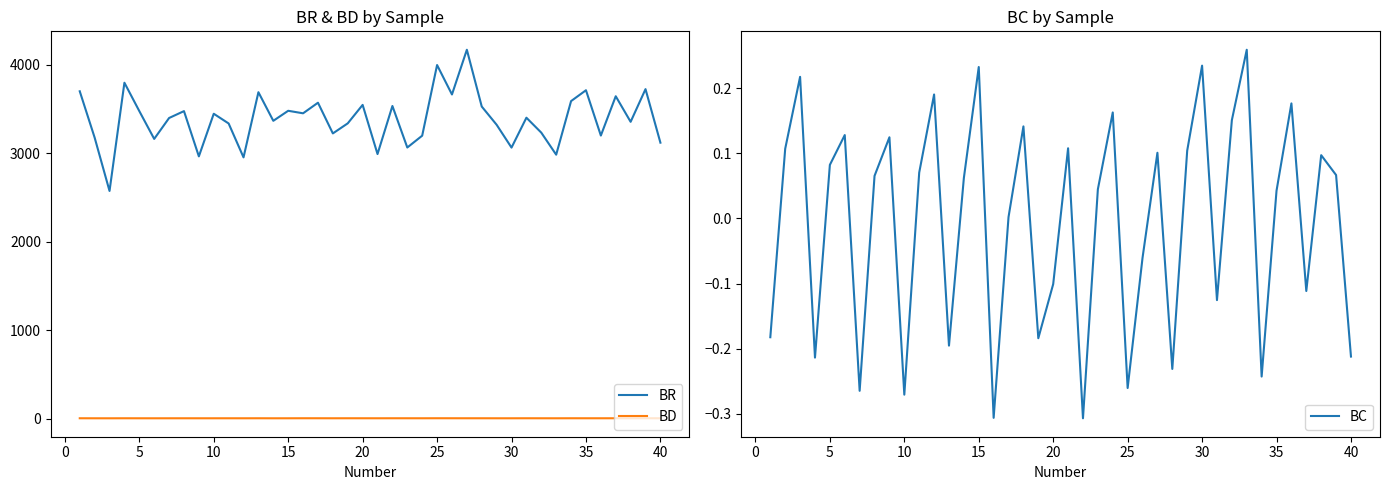

True or false: BD and BR cross at least once.

False